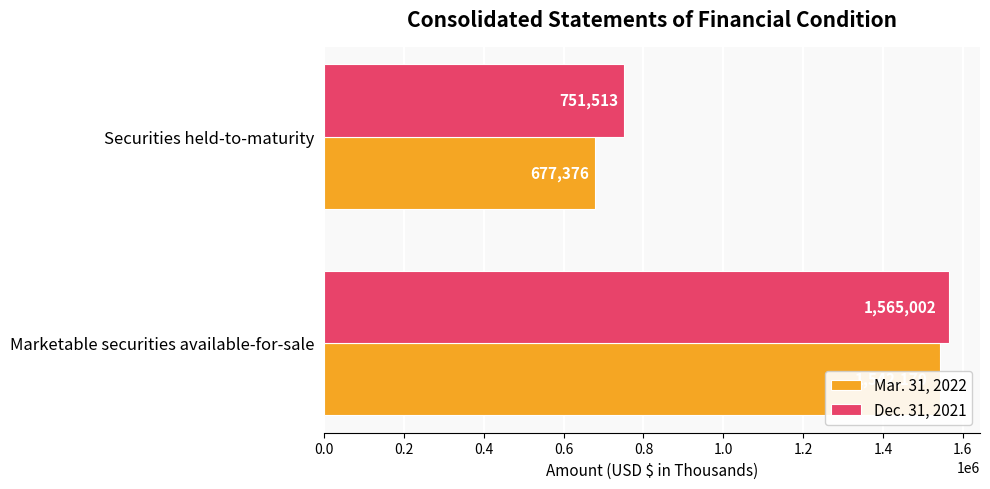

What is the sum of the Mar. 31, 2022 values at Marketable securities available-for-sale and Securities held-to-maturity?

2219546